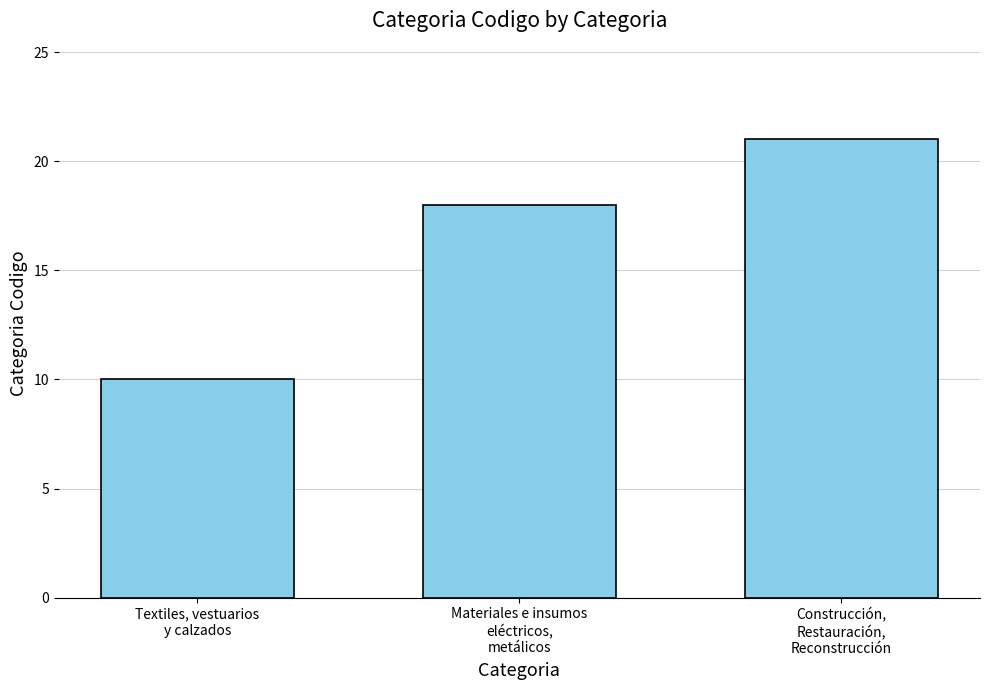

Reading right to left, extract all data points from this chart.

Construcción,
Restauración,
Reconstrucción=21	Materiales e insumos
eléctricos,
metálicos=18	Textiles, vestuarios
y calzados=10